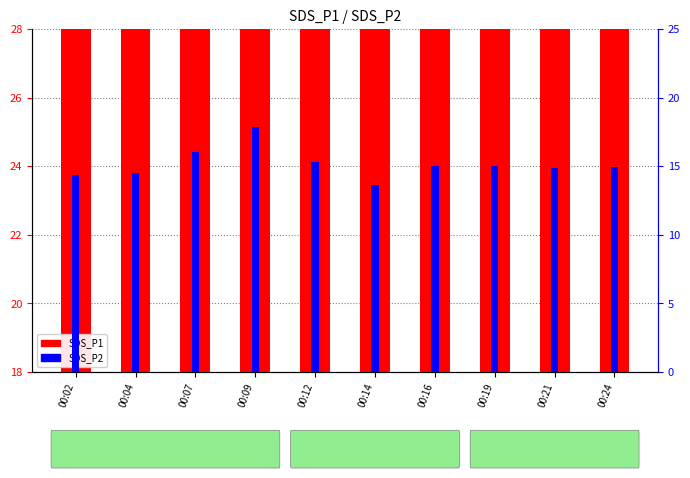

Count the number of categories in the chart.

10